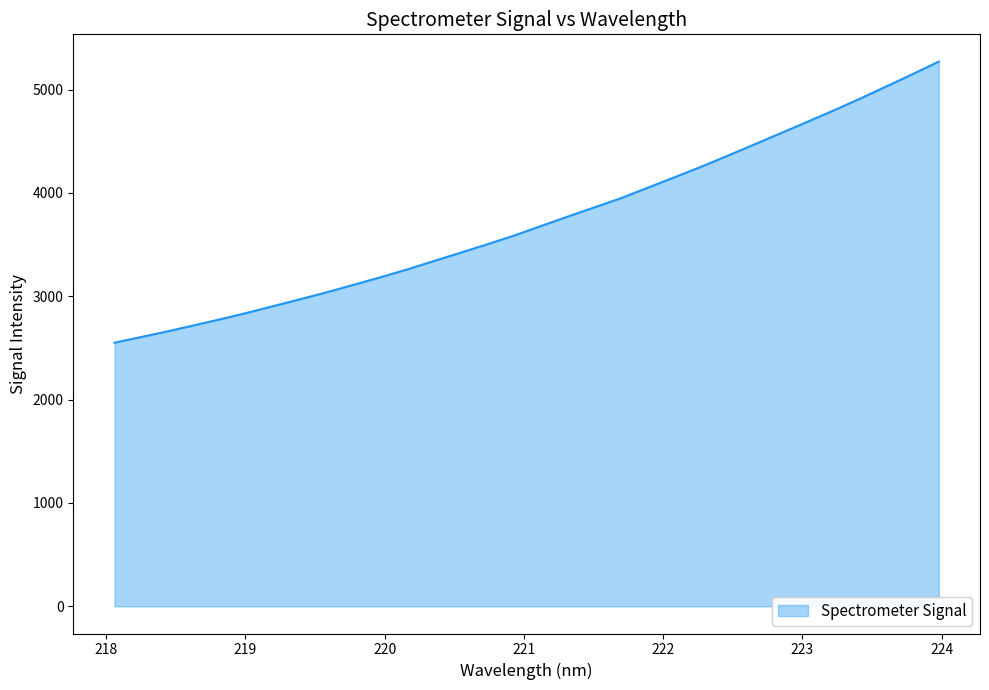

What is the maximum value shown in the chart?

5271.2